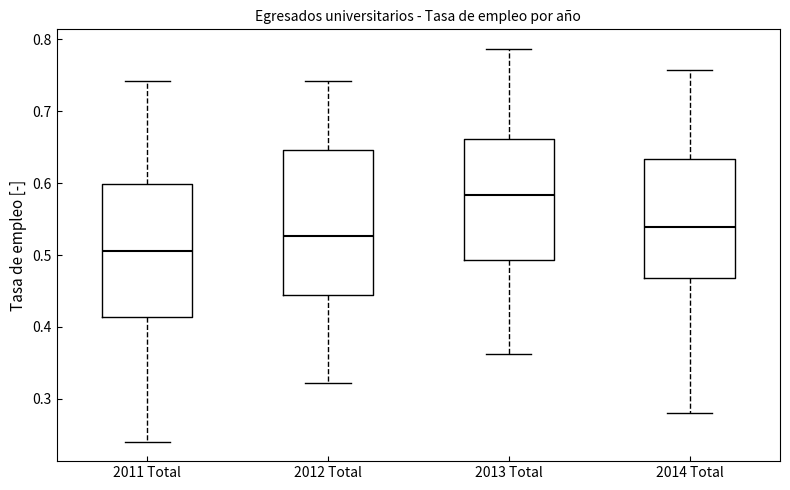

Which box has the lowest median line?

2011 Total